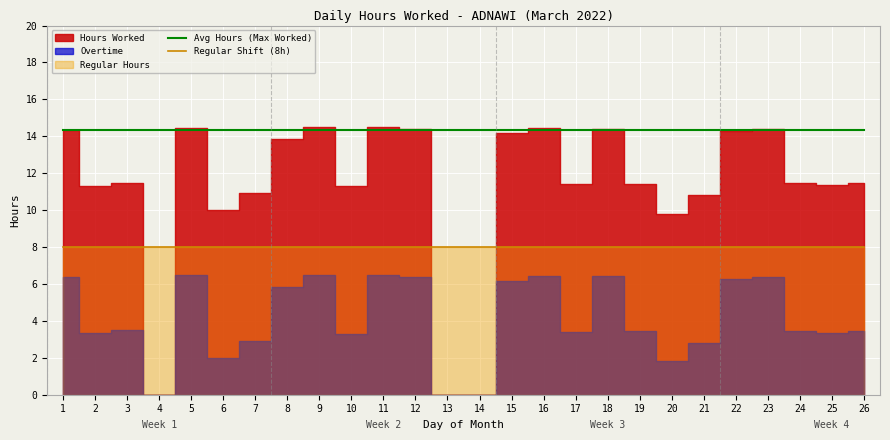

True or false: Avg Hours (Max Worked) and Regular Shift (8h) intersect in this chart.

False